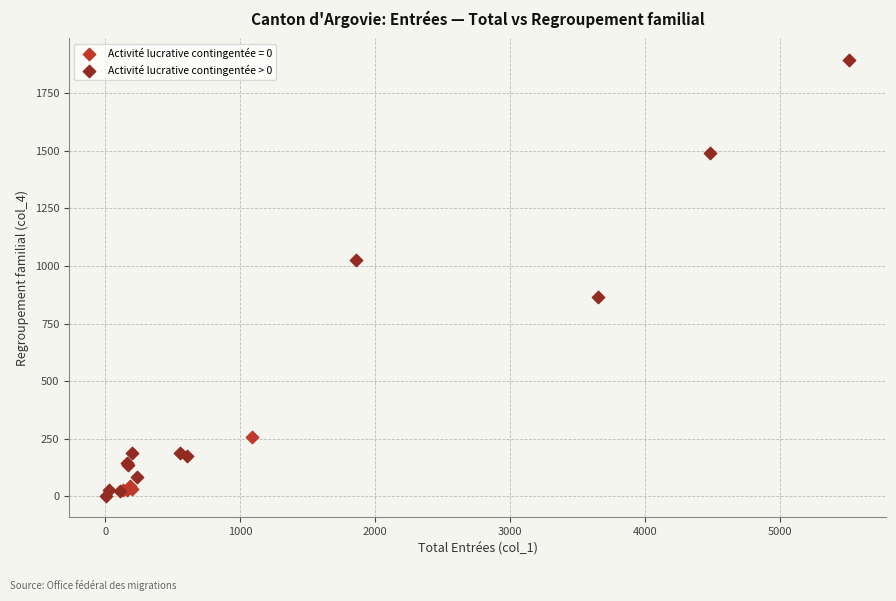

Which series contains the highest Y value?

Activité lucrative contingentée > 0